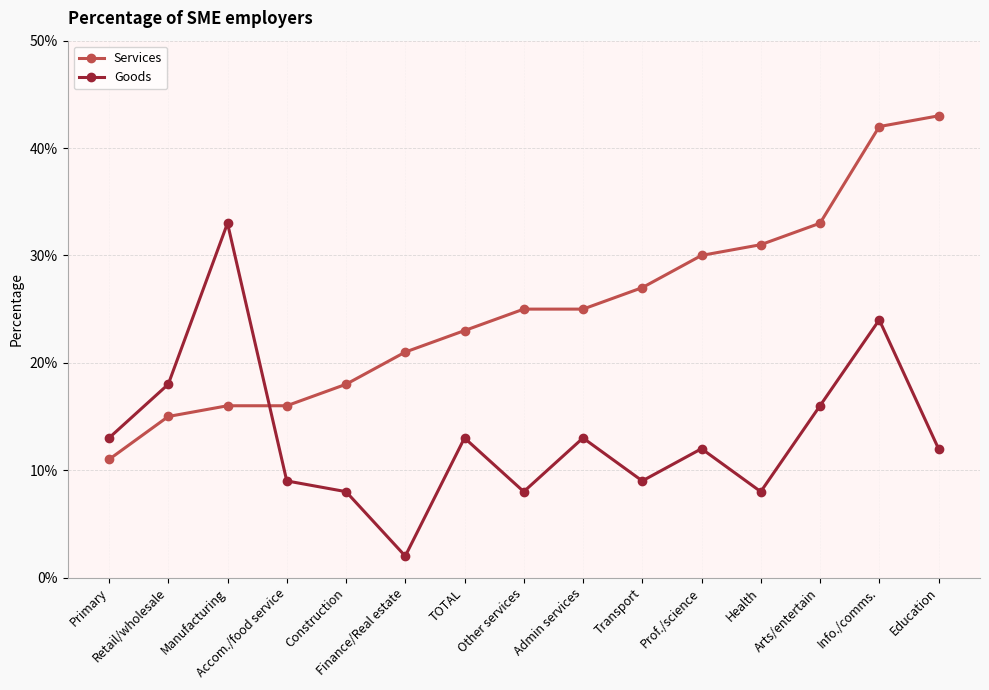

At which category is the sum across all series the highest?

Info./comms.